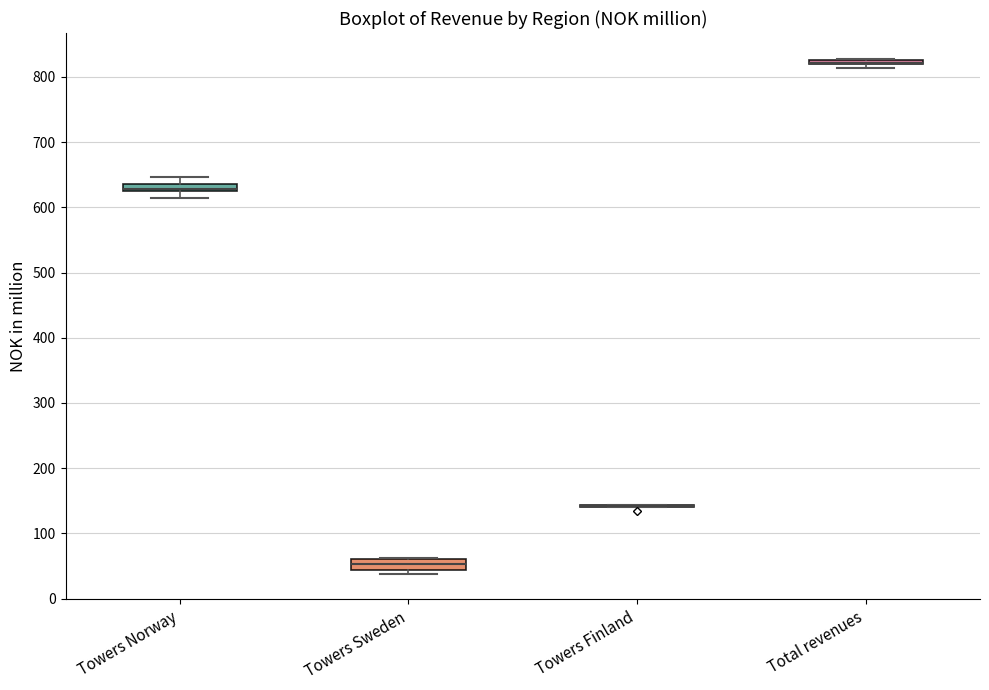

Where is the upper edge of the box for Towers Norway on the y-axis? The values are not printed on the chart, so give them approximately, as read against the axis.

640